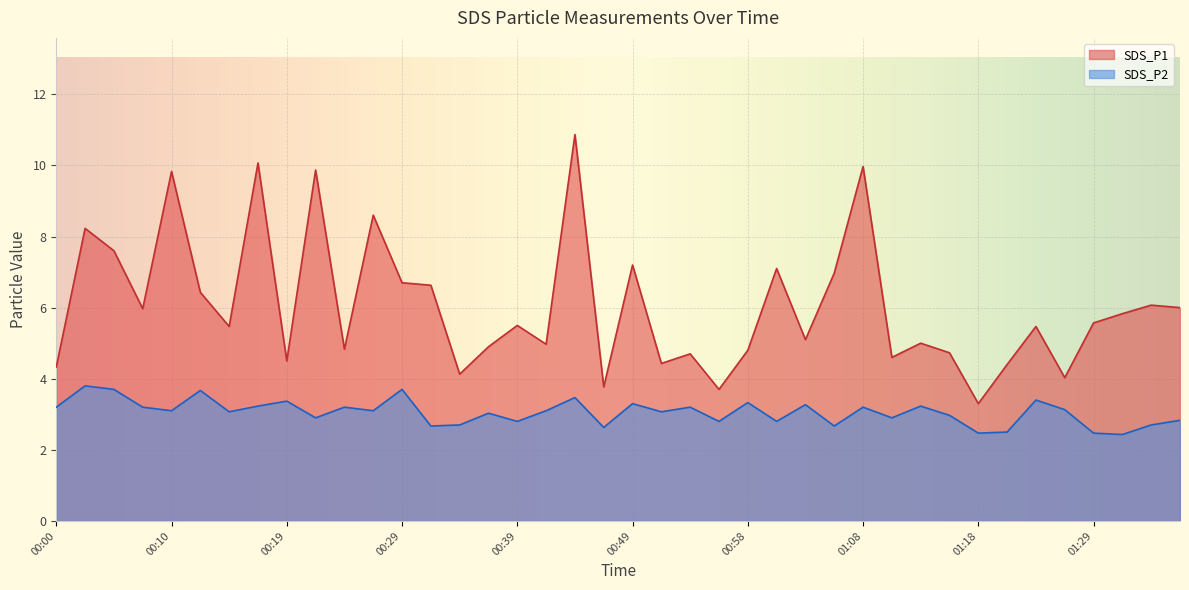

Which label corresponds to the smallest value in the chart?

01:32